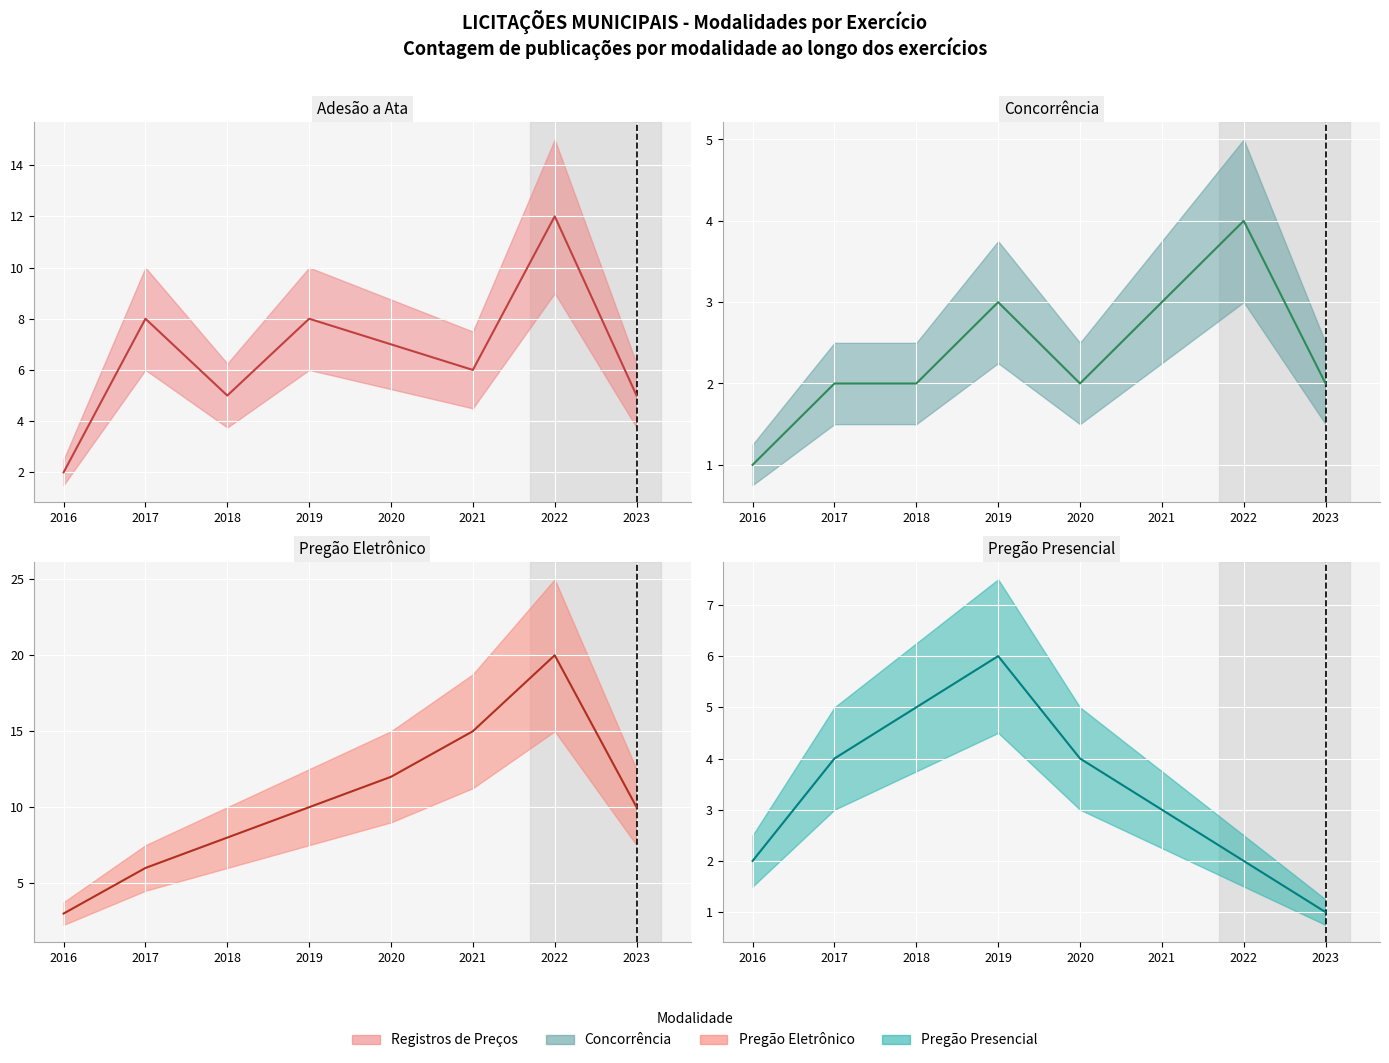

Is the value of Adesão a Ata (line) at 2016 greater than the value of Pregão Eletrônico (line) at 2019?

No